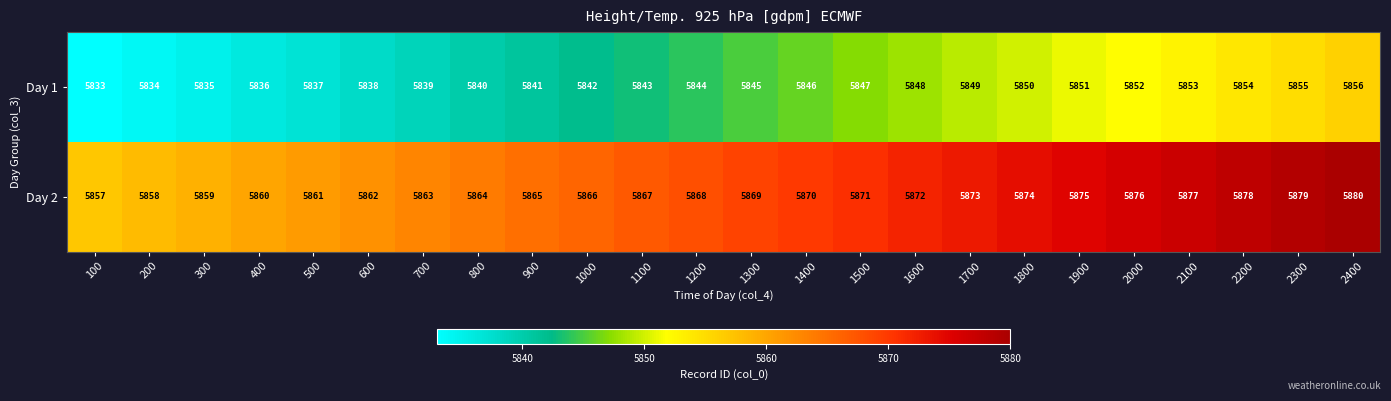

Rank the series by their average value, from lowest to highest.

Day 1, Day 2